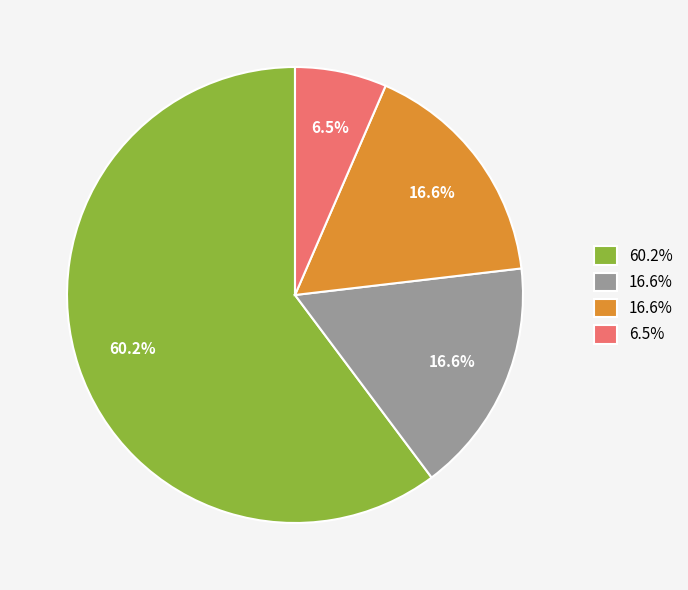

Does any single category account for the majority?

Yes